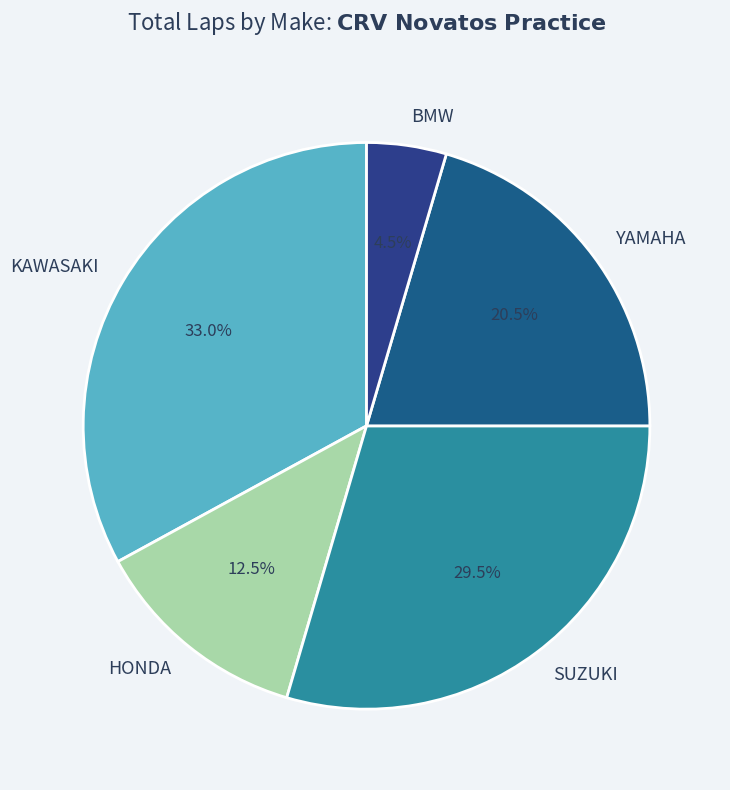

Which category has the biggest portion of the pie?

KAWASAKI